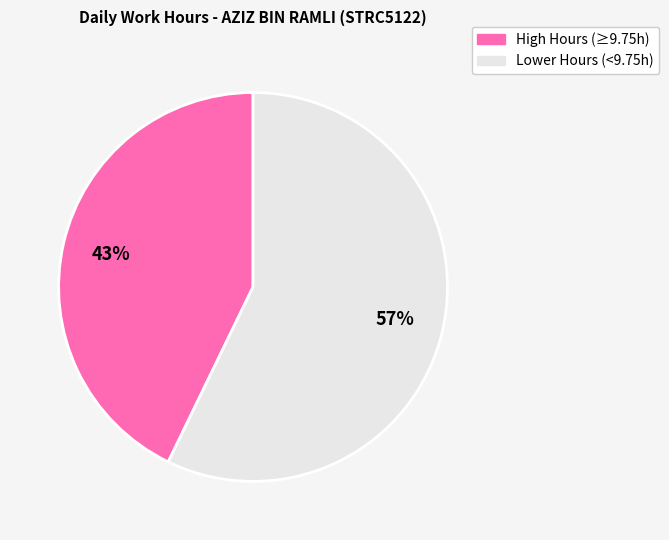

Is there any slice that represents more than half of the pie?

Yes